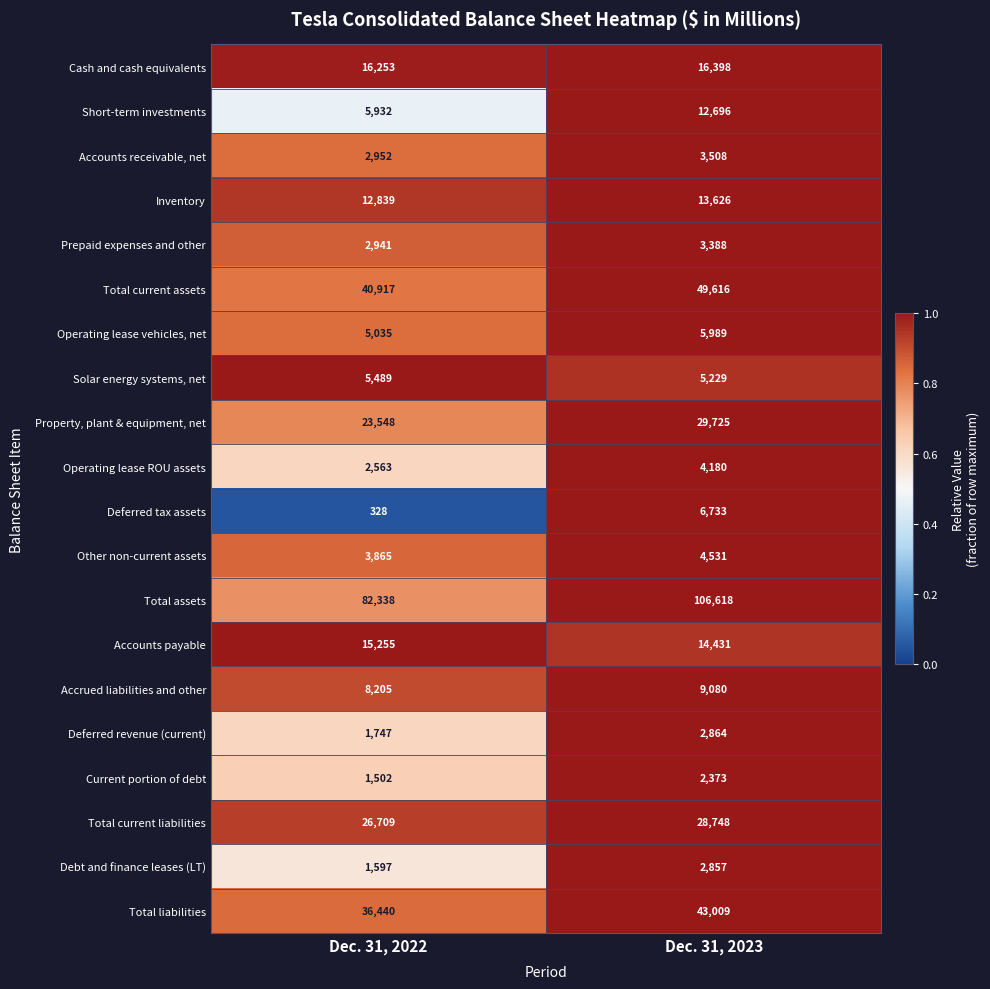

Which label corresponds to the smallest value in the chart?

Dec. 31, 2022